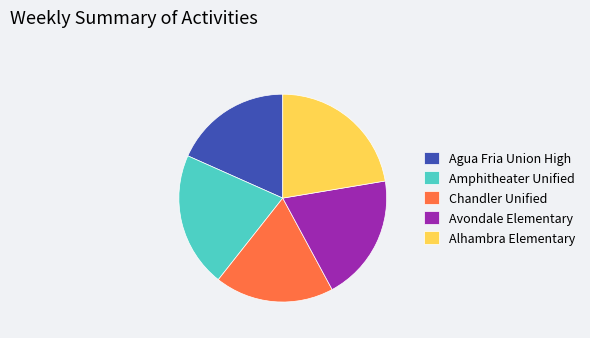

Do Avondale Elementary and Amphitheater Unified together represent more than half of the pie?

No